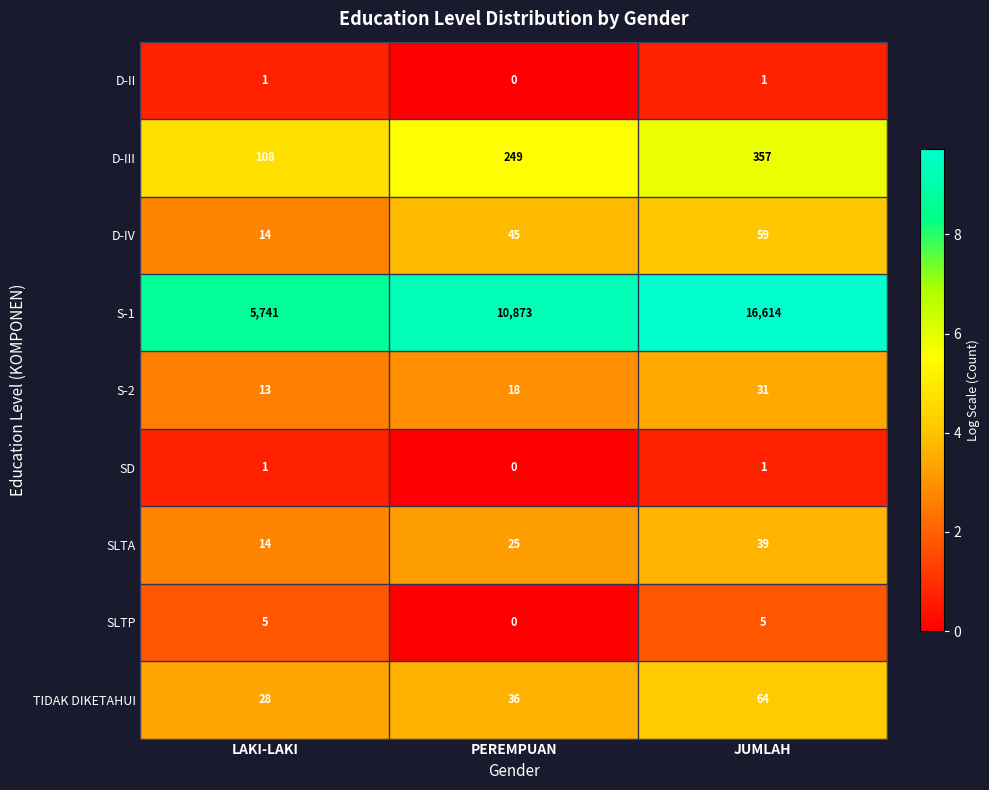

True or false: S-1 has a value of 10873 at PEREMPUAN.

True